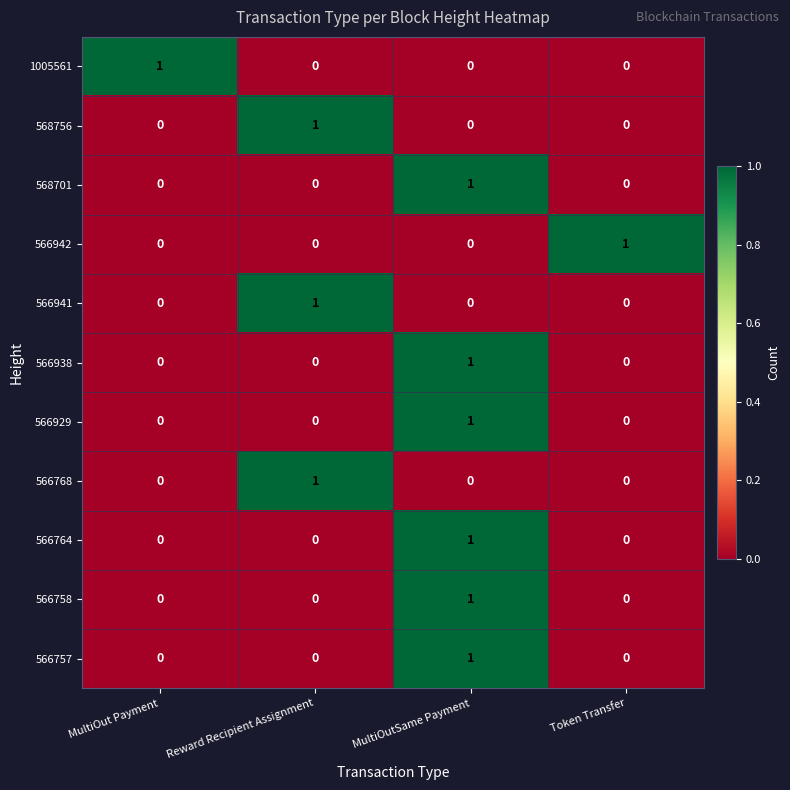

What is the greatest value displayed?

1